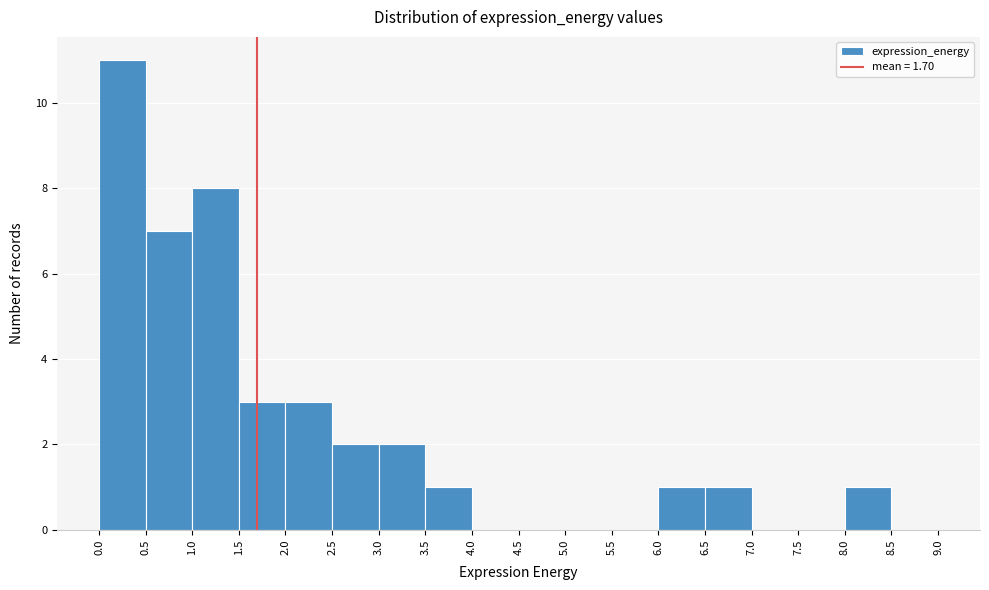

What is the height of the bar covering 3.5 to 4.0 on the x-axis? The values are not printed on the chart, so give them approximately, as read against the axis.

1